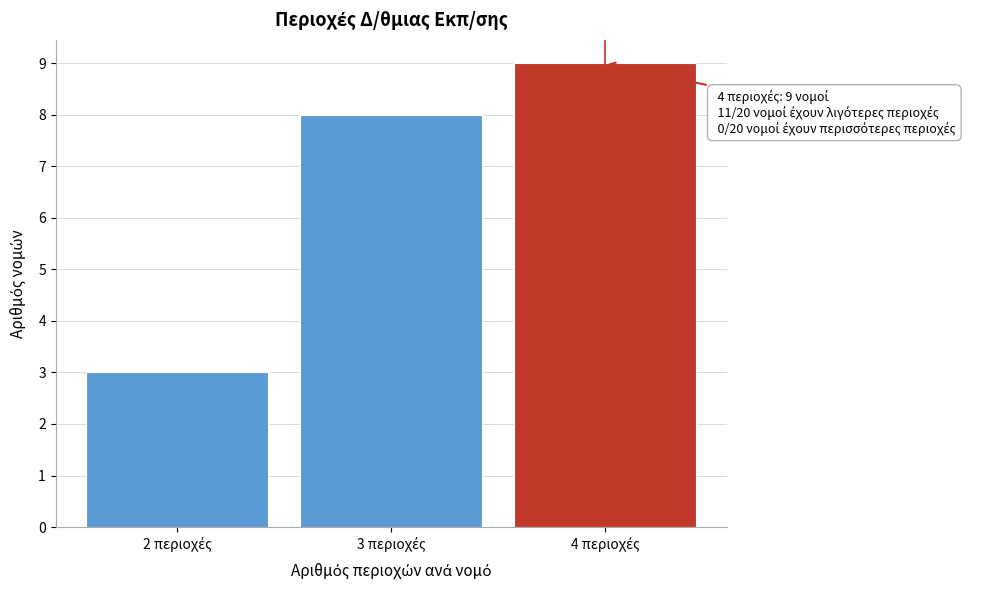

Reading right to left, what are all the values shown in this chart?

9	8	3